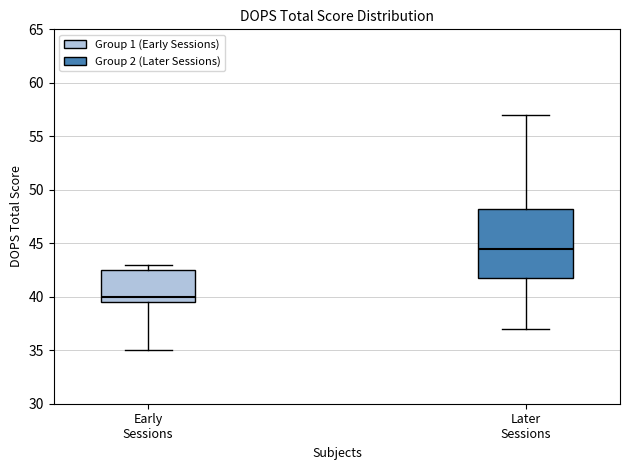

Reading left to right, transcribe this box plot: for each box, give where its median line is, the range the box spans, and where its two whiskers end, as read against the y-axis. The values are not printed on the chart, so give them approximately, as read against the axis.

Early Sessions: median 40.0, box 39.5 to 42.5, whiskers 35.0 to 43.0
Later Sessions: median 44.5, box 42.0 to 48.5, whiskers 37.0 to 57.0